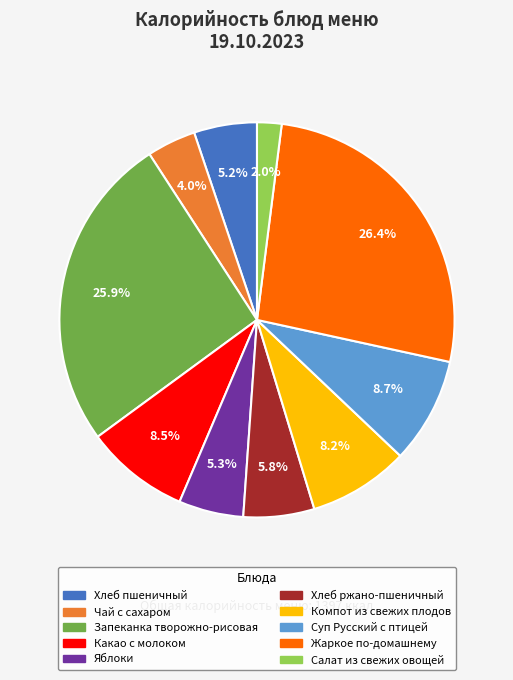

The Салат из свежих овощей slice represents 7% of the pie. True or false?

False